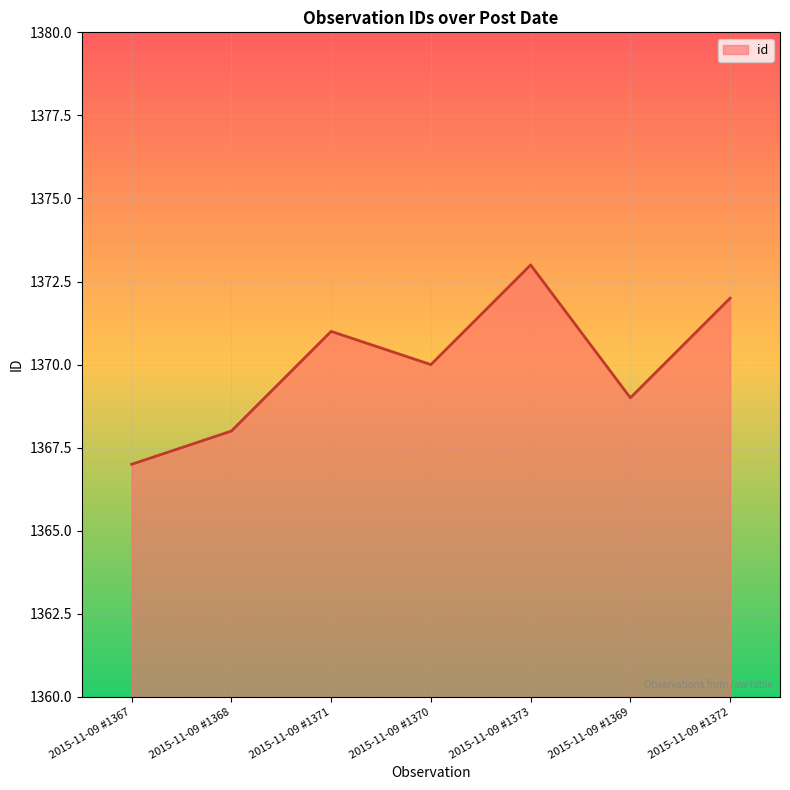

What is the change in value from 2015-11-09 #1373 to 2015-11-09 #1372?

-1